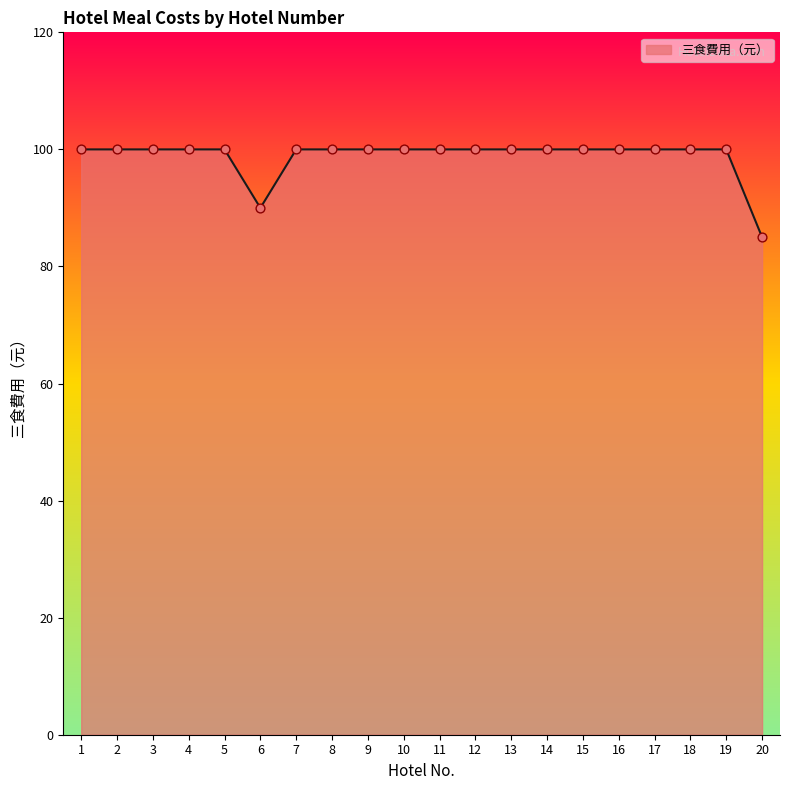

What is the ratio of the value at 3 to the value at 13?

1.0